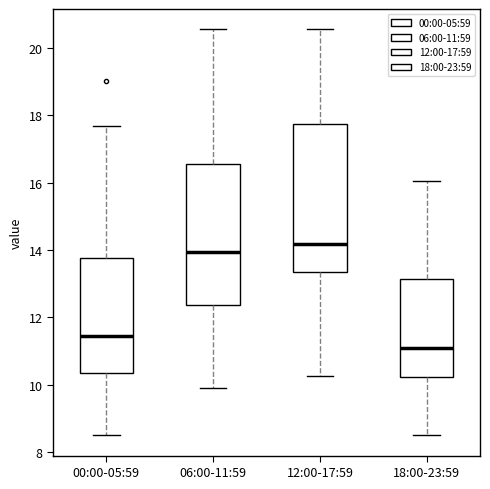

Which box has the lowest median line?

18:00-23:59